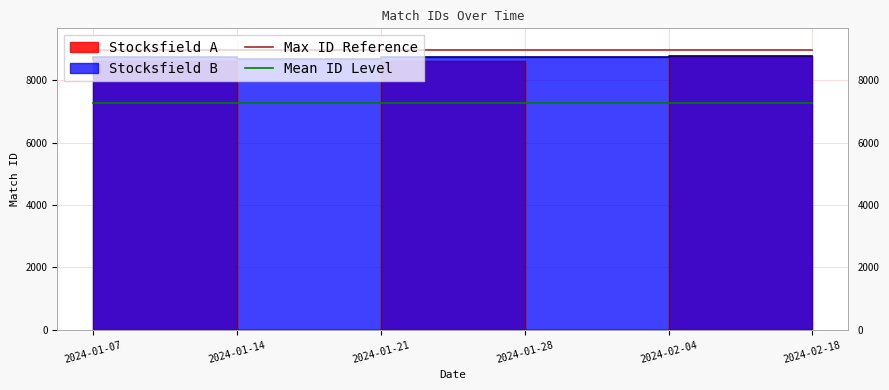

True or false: Max ID Reference and Mean ID Level cross at least once.

False